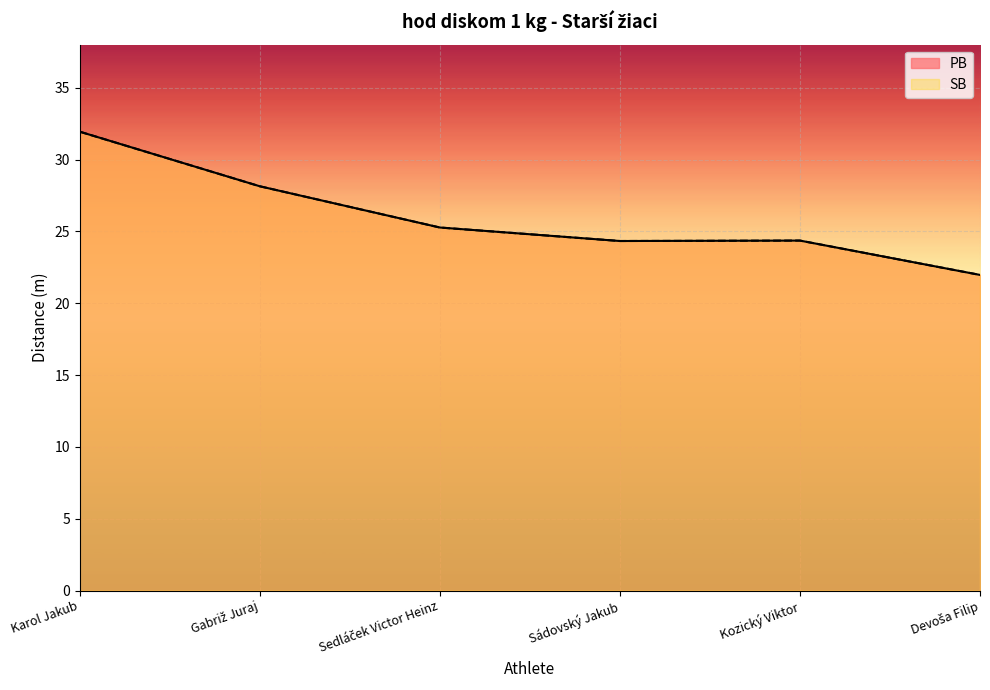

What is the total value across all series at Karol Jakub?

63.9